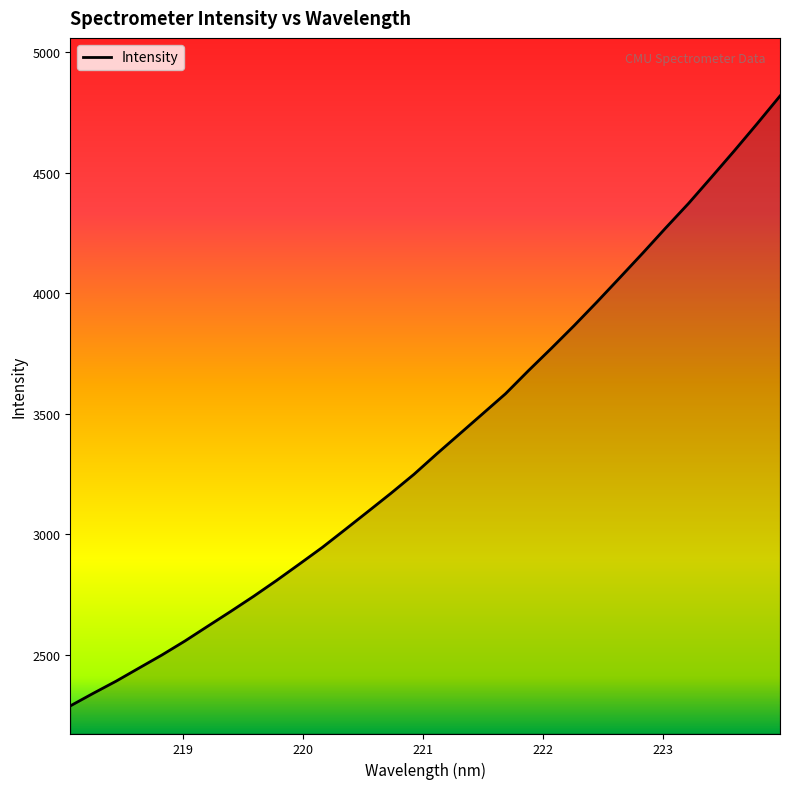

How many lines are shown in the chart?

1